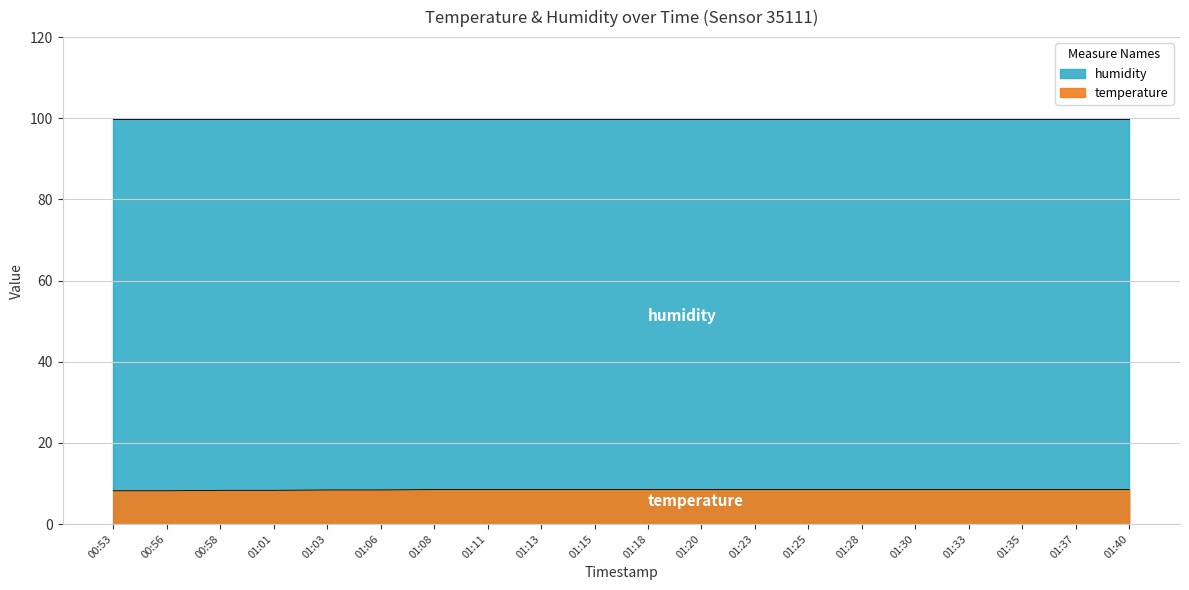

List the labels in order of value, largest first.

01:08, 01:11, 01:13, 01:15, 01:18, 01:20, 01:23, 01:25, 01:28, 01:30, 01:33, 01:35, 01:37, 01:40, 01:03, 01:06, 00:58, 01:01, 00:53, 00:56